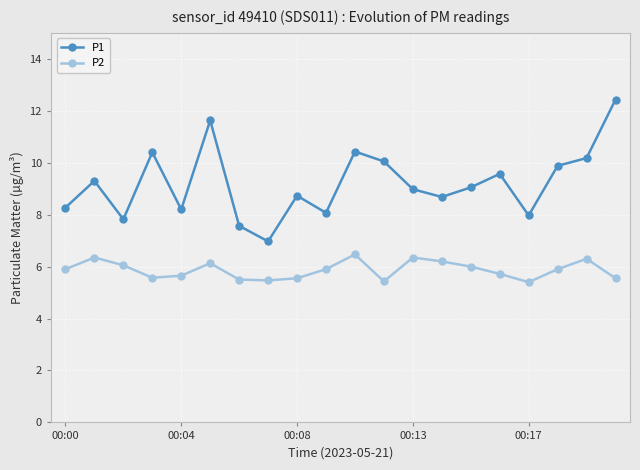

Rank the series by their maximum value, from lowest to highest.

P2, P1